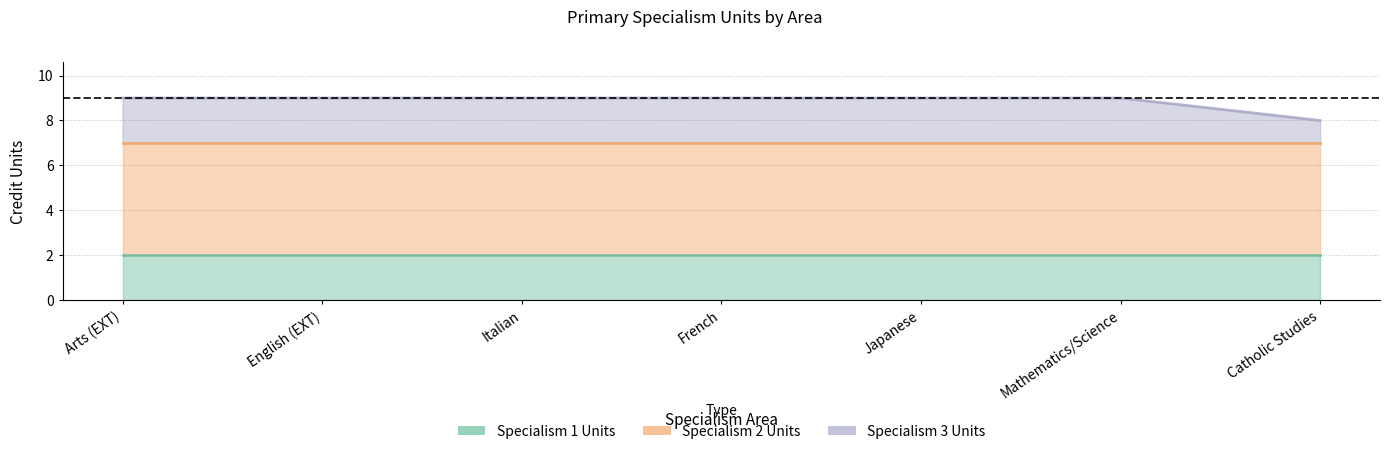

Reading right to left, transcribe all the data shown in this chart.

Specialism 1 Units: Catholic Studies=2	Mathematics/Science=2	Japanese=2	French=2	Italian=2	English (EXT)=2	Arts (EXT)=2
Specialism 2 Units: Catholic Studies=5	Mathematics/Science=5	Japanese=5	French=5	Italian=5	English (EXT)=5	Arts (EXT)=5
Specialism 3 Units: Catholic Studies=1	Mathematics/Science=2	Japanese=2	French=2	Italian=2	English (EXT)=2	Arts (EXT)=2